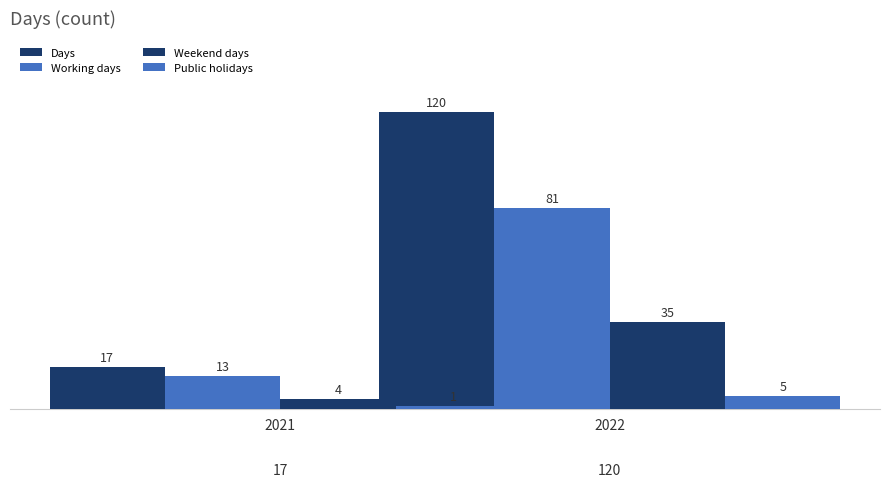

List the series in order of their peak value, lowest first.

Public holidays, Weekend days, Working days, Days